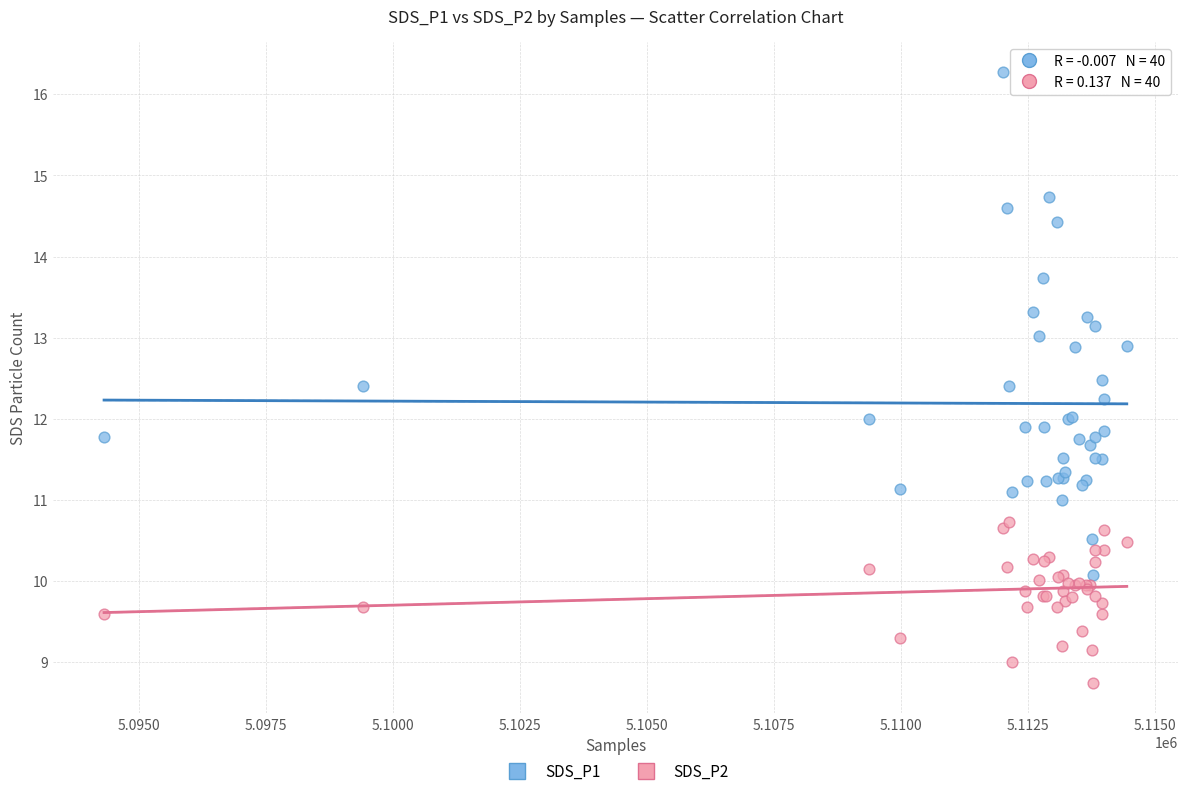

Which series has the widest spread of Y values?

SDS_P1